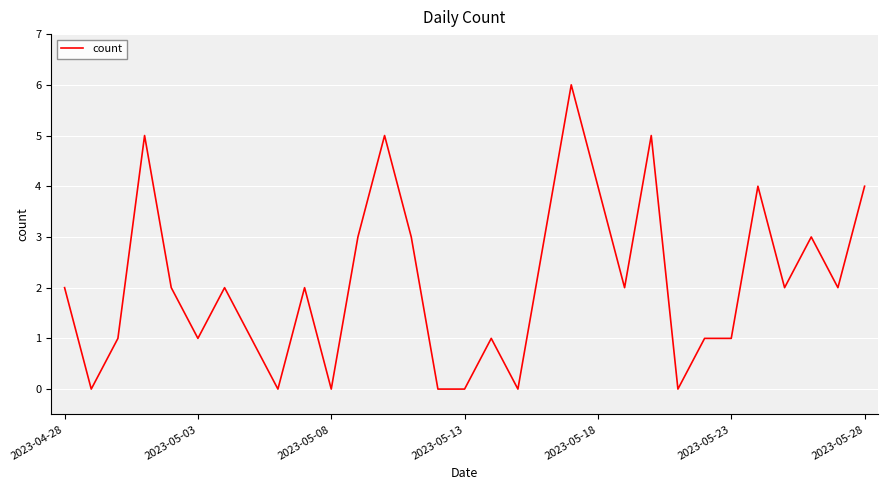

How many categories are shown in the chart?

31